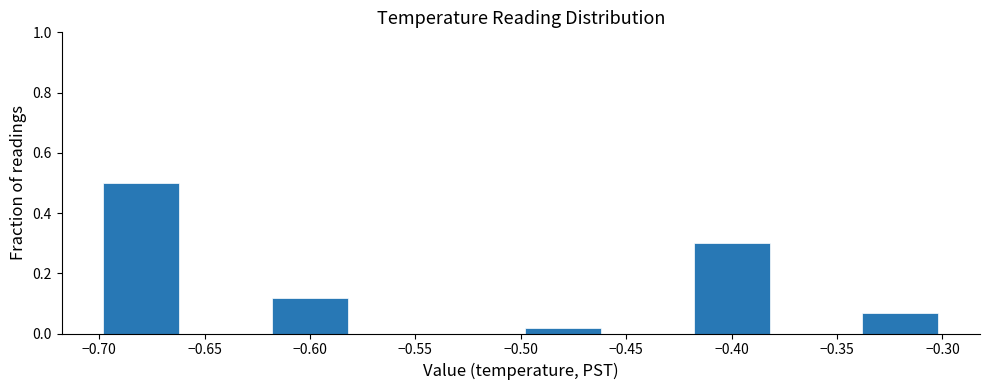

Which range on the x-axis has the tallest bar?

-0.70 to -0.66